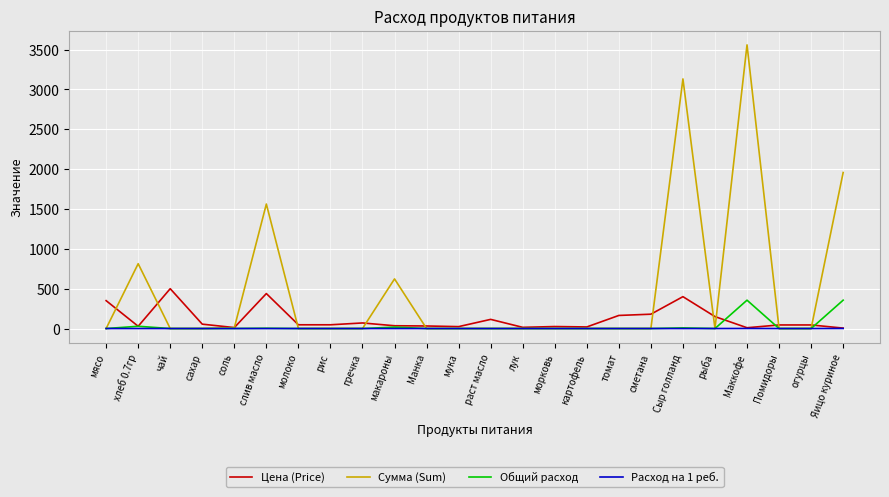

At which category is the sum across all series the highest?

Маккофе